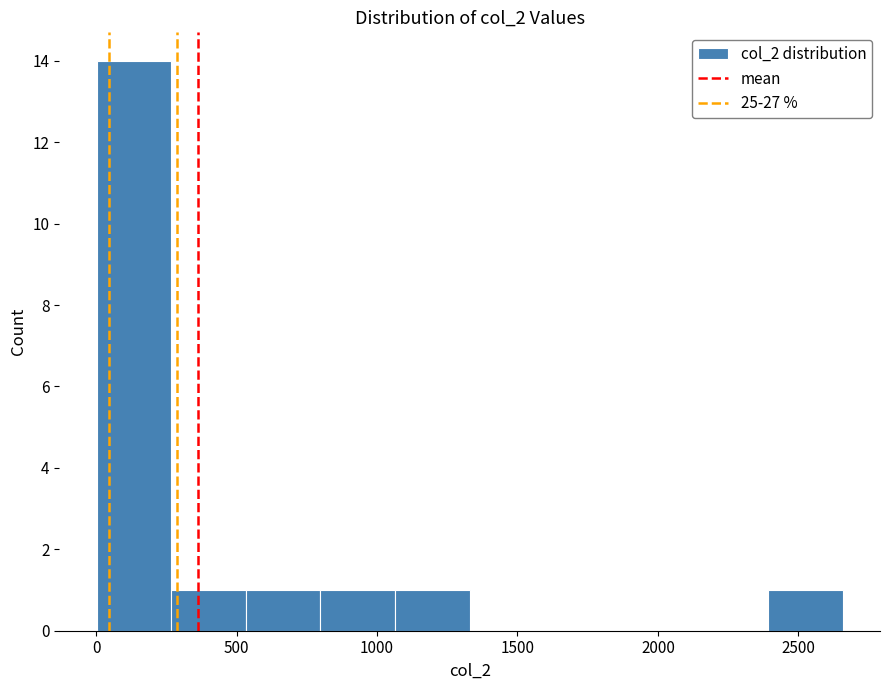

Over which range of the x-axis is the bar tallest?

0 to 250